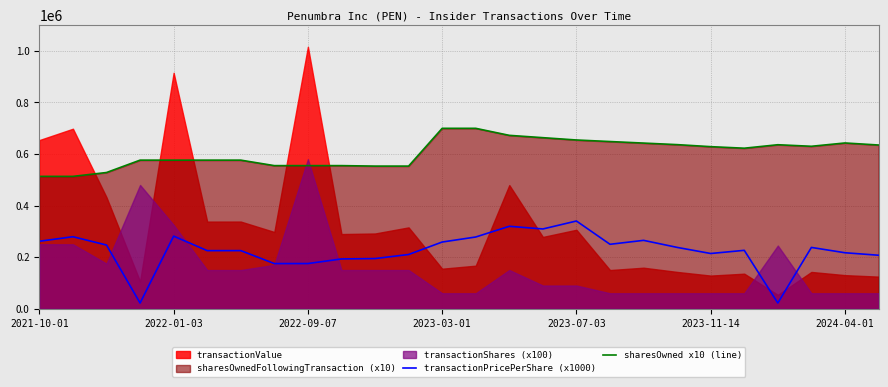

What is the lowest value of the sharesOwned x10 (line) series?

513240